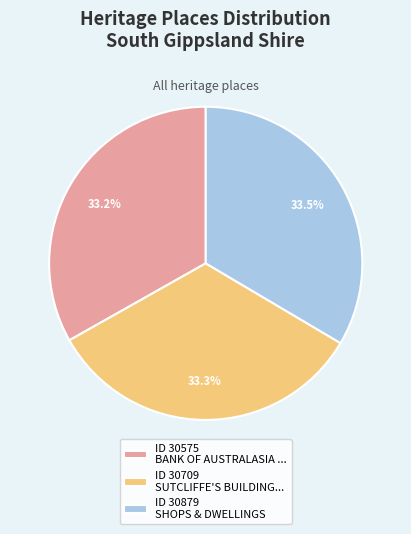

Does ID 30709 SUTCLIFFE'S BUILDING... represent more than half of the total?

No